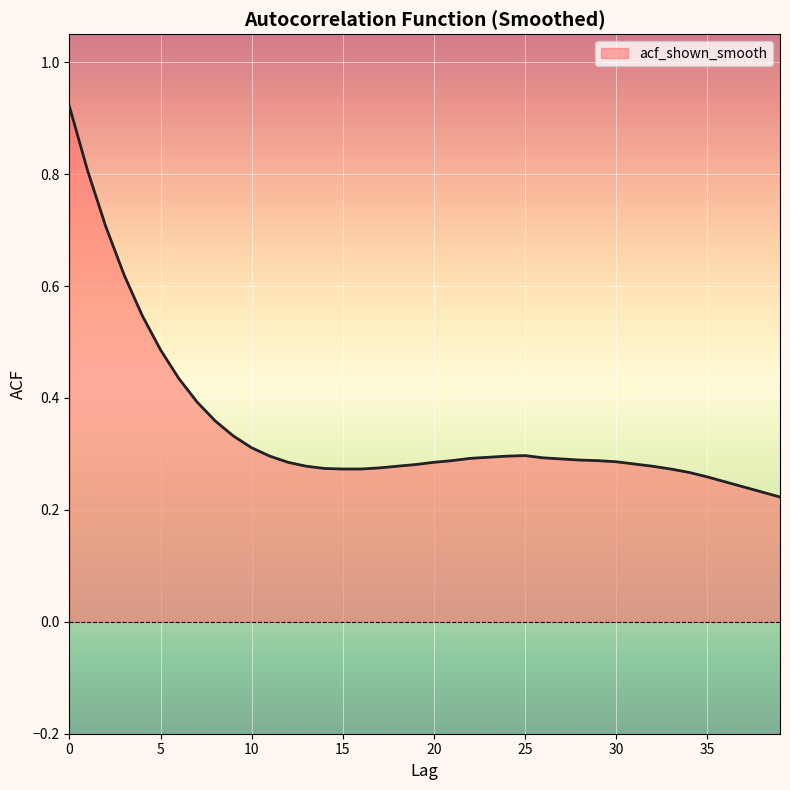

What is the difference between the maximum and minimum values?

0.7